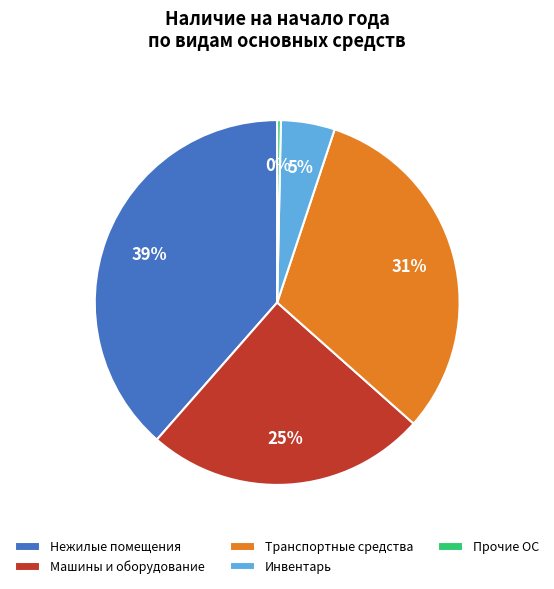

To the nearest percent, what percentage of the pie is Транспортные средства?

31%